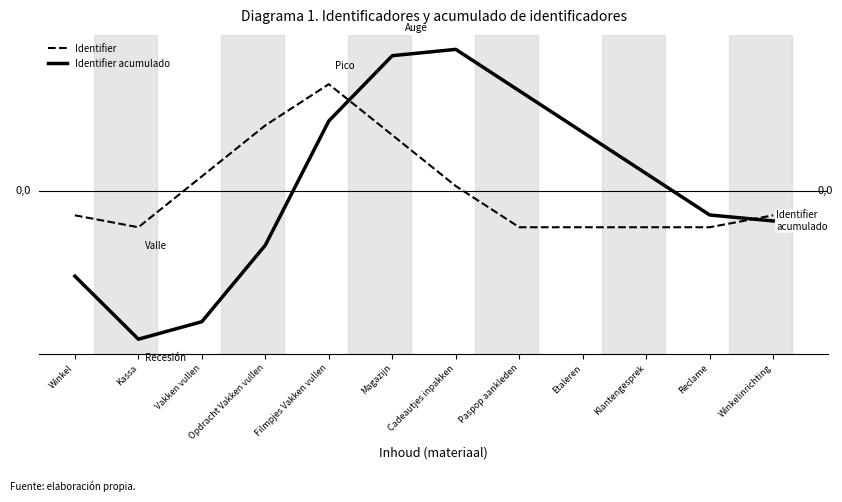

At which label does Identifier acumulado first exceed 0?

Filmpjes Vakken vullen